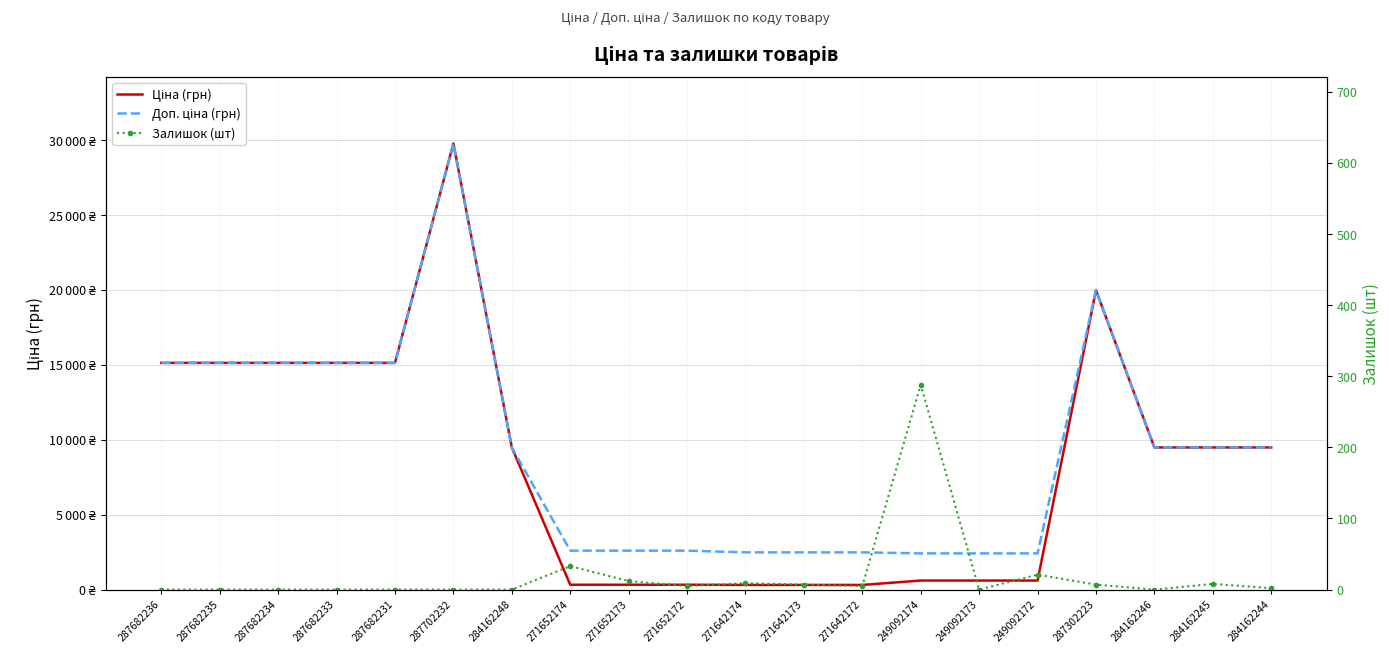

What is the maximum value for Залишок (шт)?

288.0